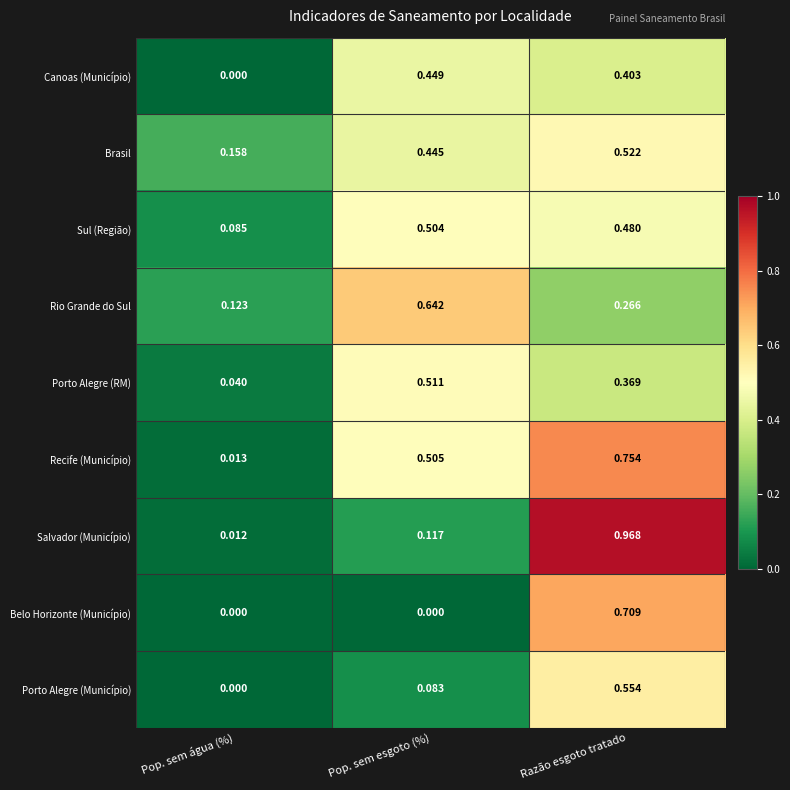

At which category is the sum across all series the highest?

Razão esgoto tratado